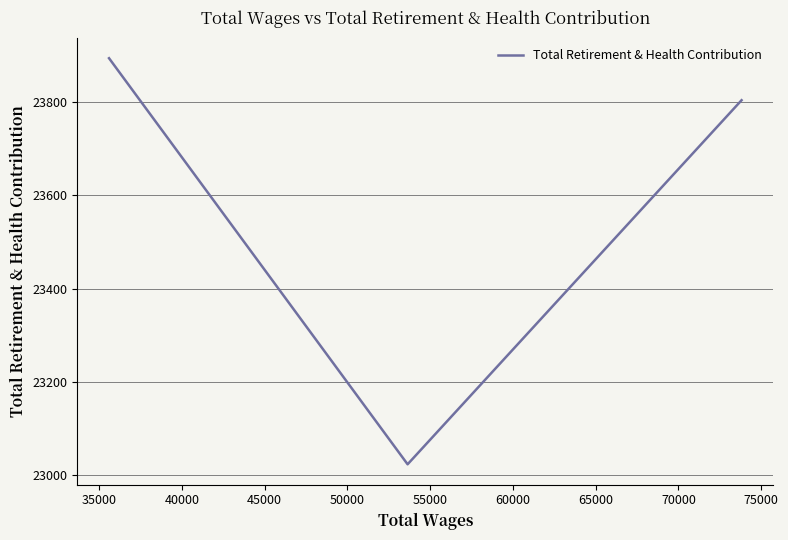

What is the average value?

23574